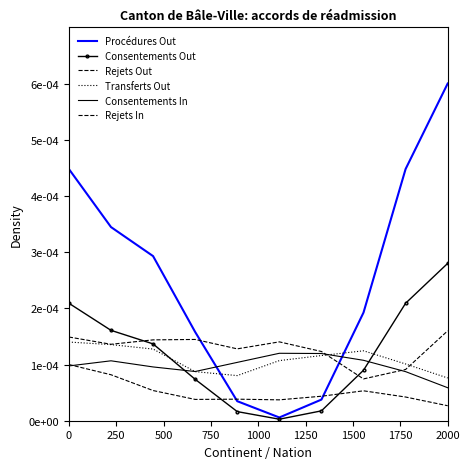

In Transferts Out, how many points are lower than both neighbors (excluding endpoints)?

1